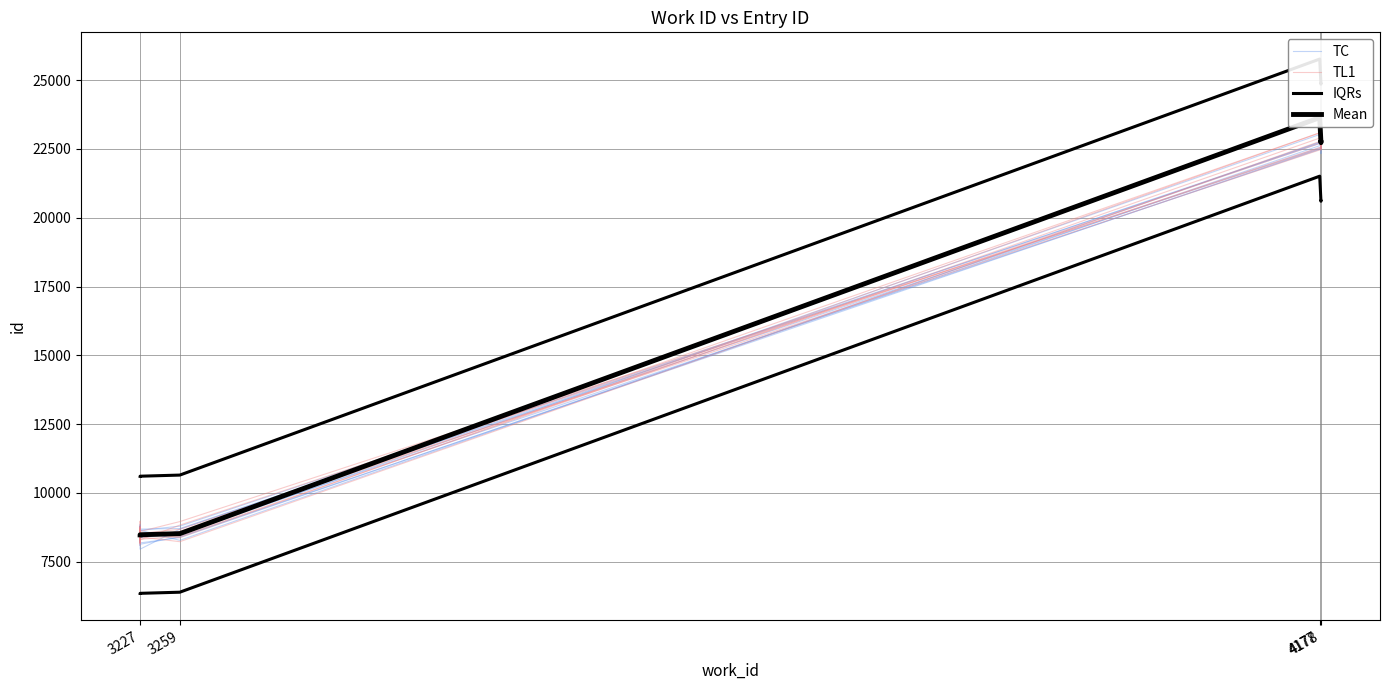

What is the greatest value displayed?

25768.8